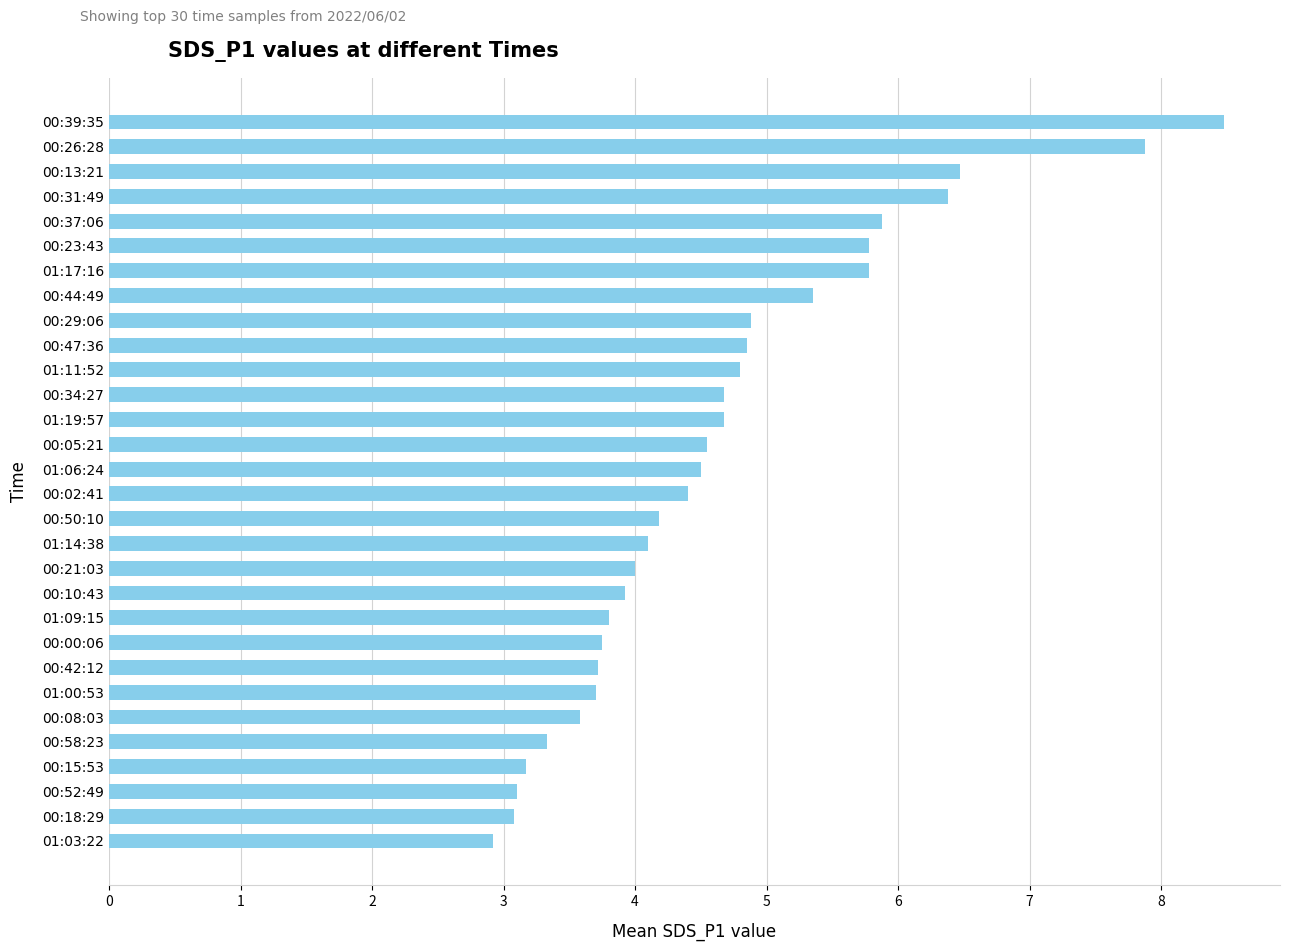

What is the ratio of the value at 00:00:06 to the value at 00:31:49?

0.6